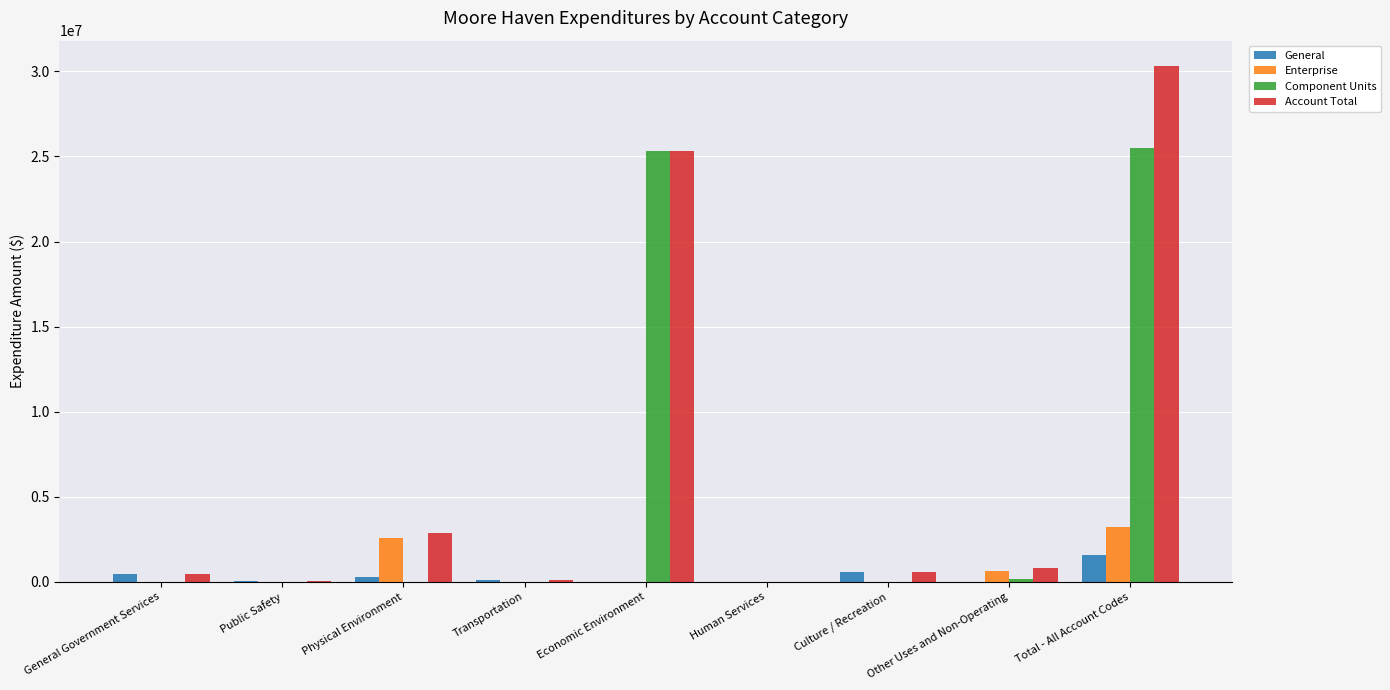

How many values in the Component Units series exceed 0?

3